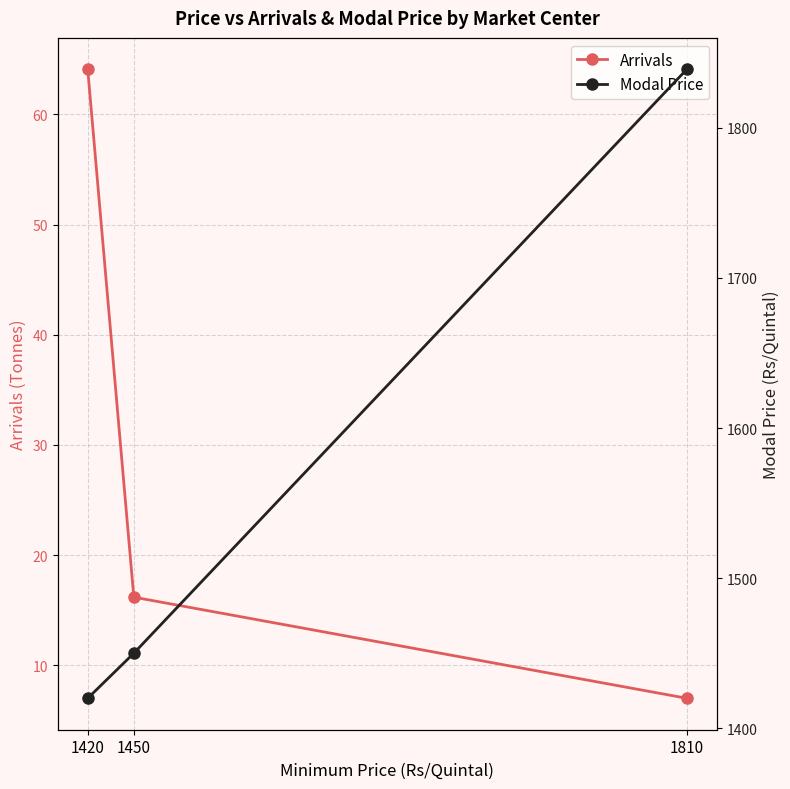

At which label does Arrivals reach its peak?

1420